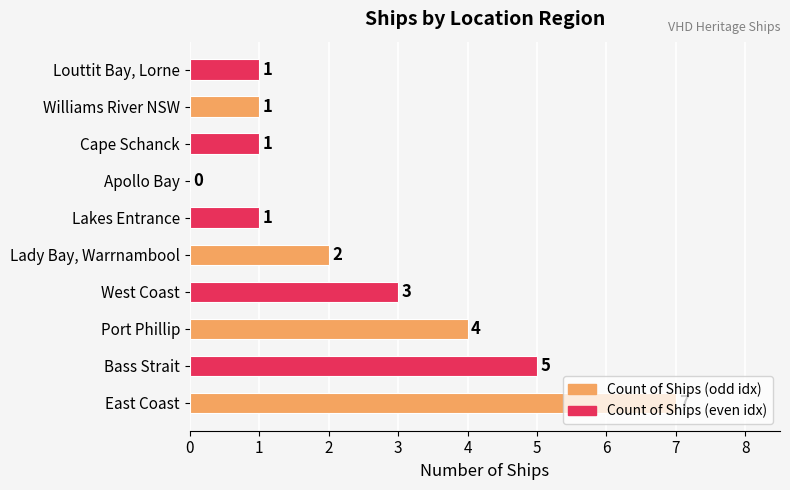

The chart shows a value of 2 at Lakes Entrance. True or false?

False